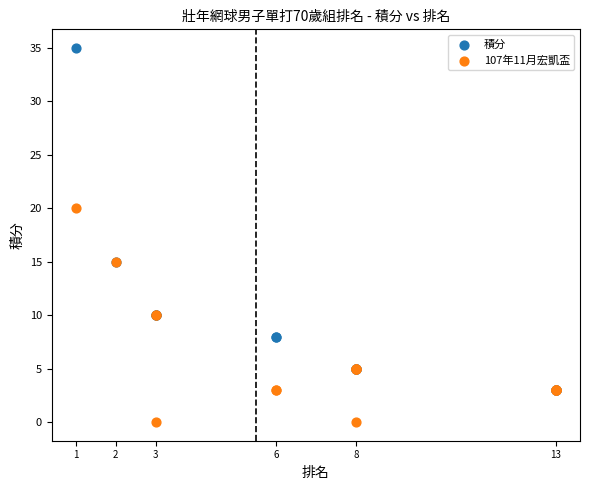

Which series contains the lowest Y value?

107年11月宏凱盃